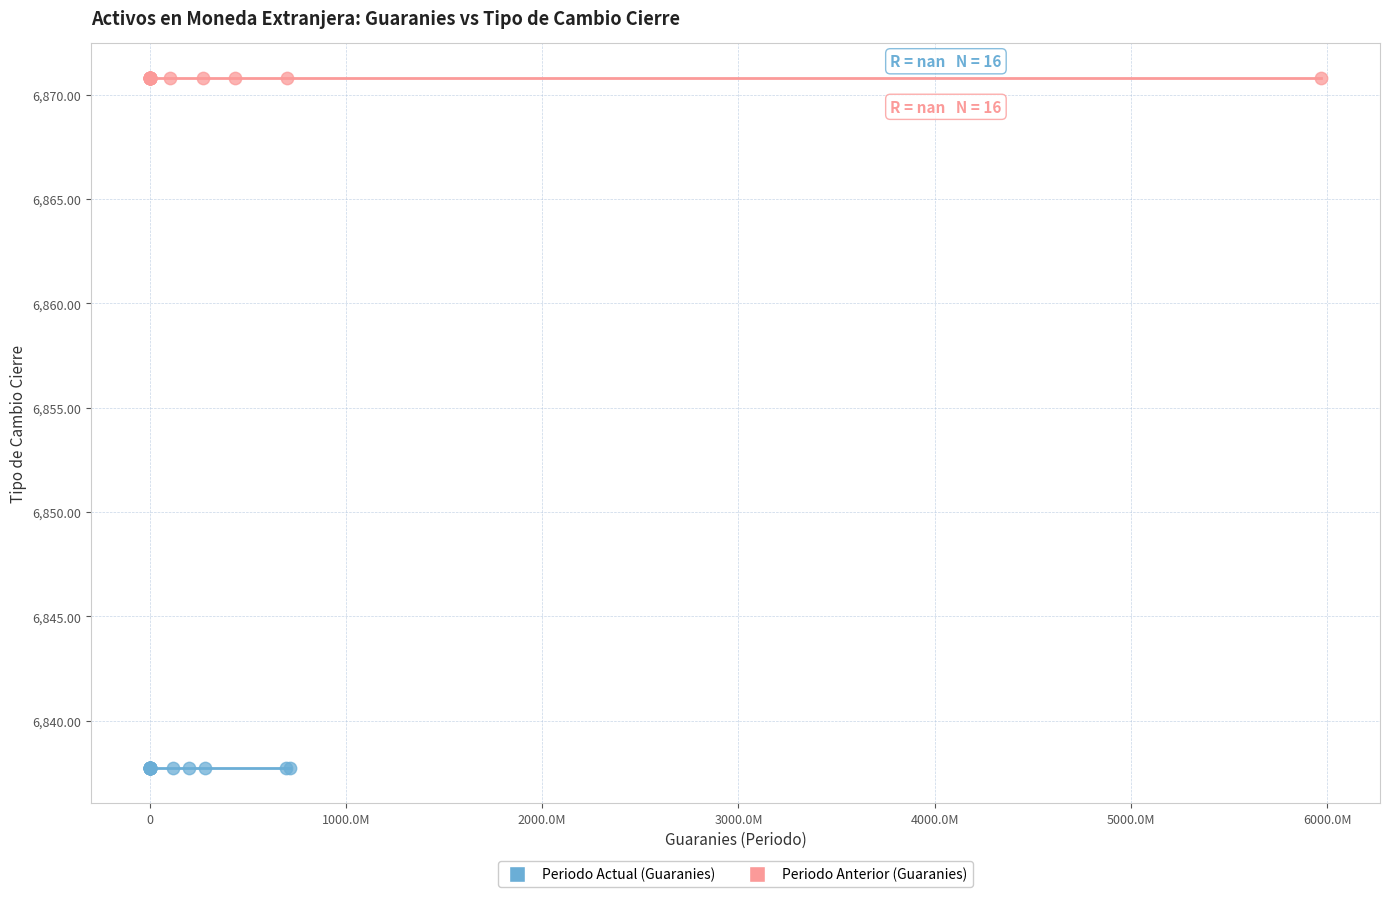

Which series reaches the maximum Y coordinate?

Periodo Anterior (Guaranies)